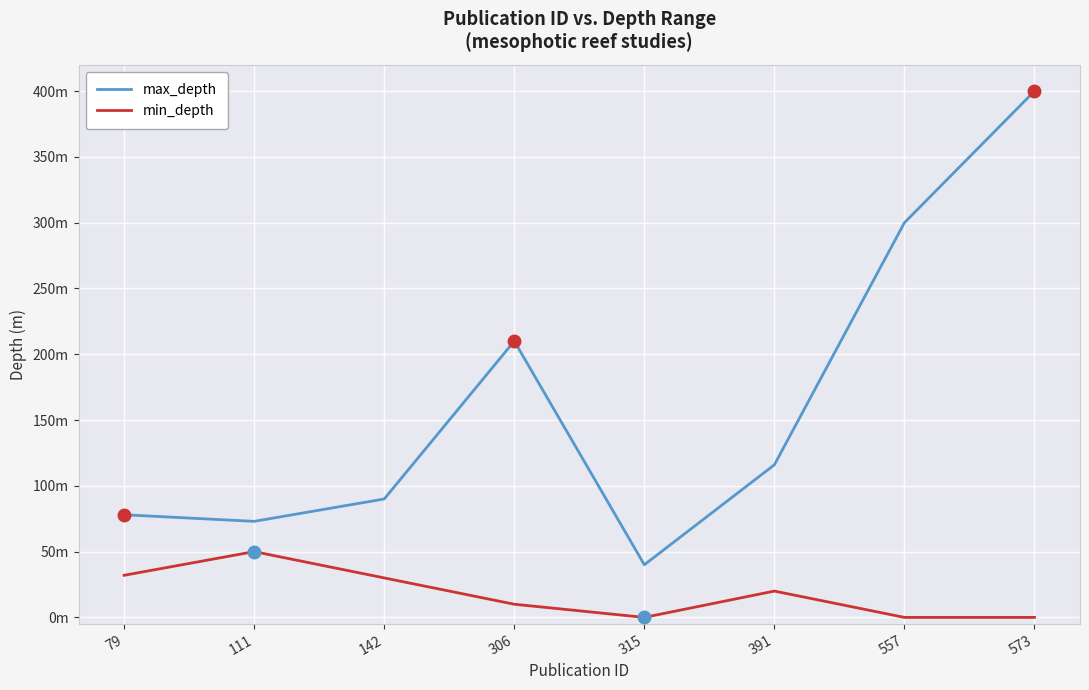

True or false: min_depth and max_depth cross at least once.

False